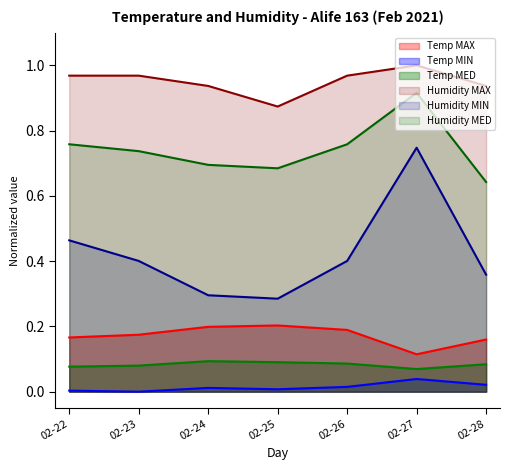

Which category has the highest value in the Humidity MED series?

02-27